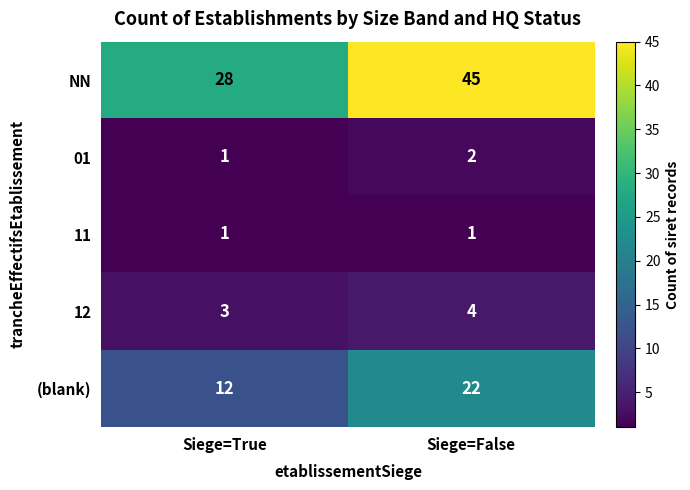

Reading left to right, transcribe all the data shown in this chart.

NN: 28	45
01: 1	2
11: 1	1
12: 3	4
(blank): 12	22